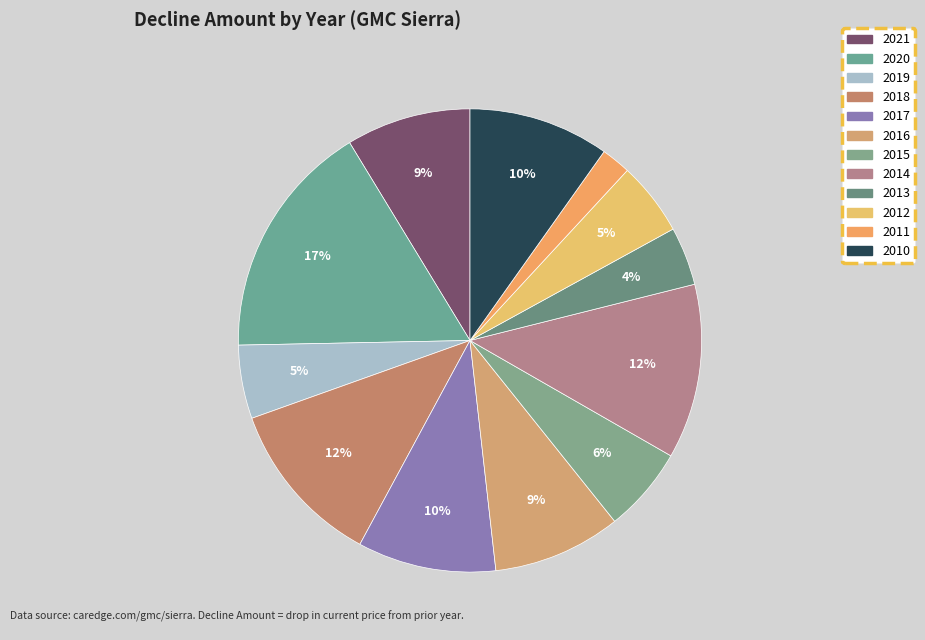

To the nearest percent, what is the difference between the largest and smallest slice percentages?

15%